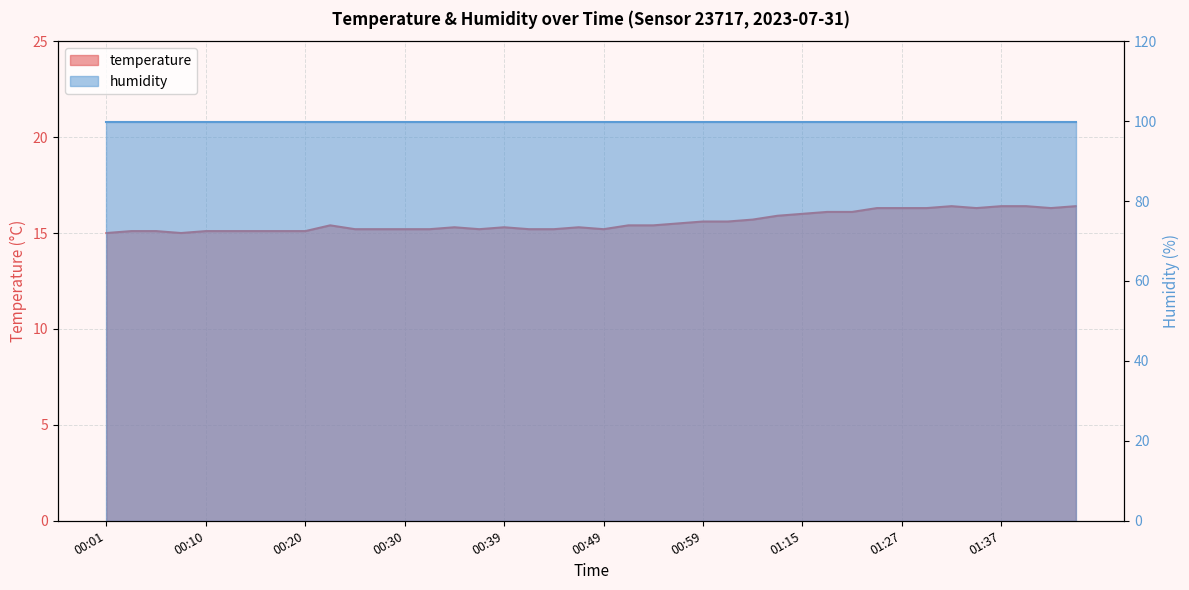

List the labels in order of value, largest first.

01:33, 01:37, 01:40, 01:45, 01:25, 01:27, 01:30, 01:35, 01:42, 01:17, 01:20, 01:15, 01:12, 01:04, 00:59, 01:01, 00:56, 00:22, 00:52, 00:54, 00:35, 00:39, 00:47, 00:25, 00:27, 00:30, 00:32, 00:37, 00:42, 00:44, 00:49, 00:03, 00:05, 00:10, 00:13, 00:15, 00:18, 00:20, 00:01, 00:08